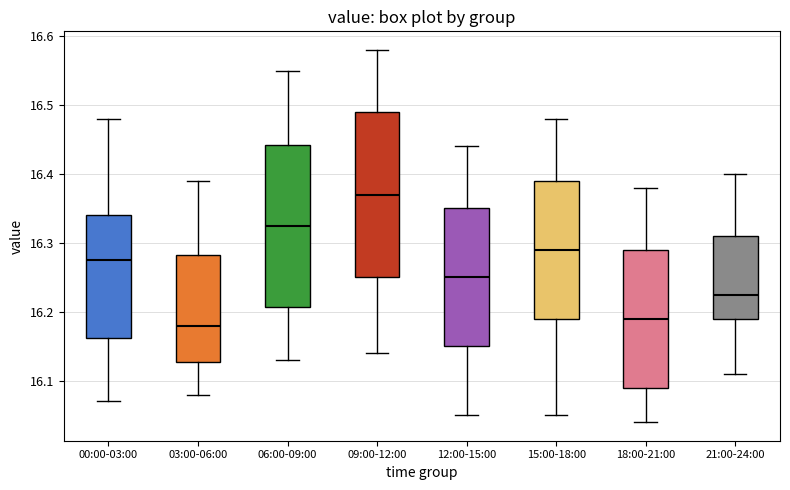

Reading left to right, transcribe this box plot: for each box, give where its median line is, the range the box spans, and where its two whiskers end, as read against the y-axis. The values are not printed on the chart, so give them approximately, as read against the axis.

00:00-03:00: median 16.28, box 16.16 to 16.34, whiskers 16.07 to 16.48
03:00-06:00: median 16.18, box 16.13 to 16.28, whiskers 16.08 to 16.39
06:00-09:00: median 16.33, box 16.21 to 16.44, whiskers 16.13 to 16.55
09:00-12:00: median 16.37, box 16.25 to 16.49, whiskers 16.14 to 16.58
12:00-15:00: median 16.25, box 16.15 to 16.35, whiskers 16.05 to 16.44
15:00-18:00: median 16.29, box 16.19 to 16.39, whiskers 16.05 to 16.48
18:00-21:00: median 16.19, box 16.09 to 16.29, whiskers 16.04 to 16.38
21:00-24:00: median 16.23, box 16.19 to 16.31, whiskers 16.11 to 16.40